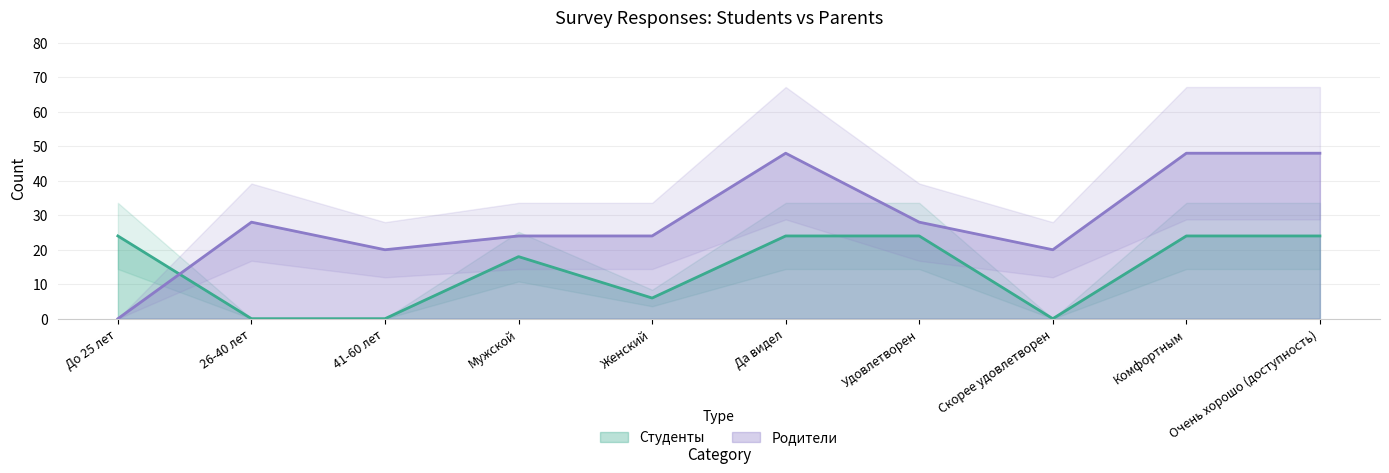

What is the label of the 6th point from the right?

Женский